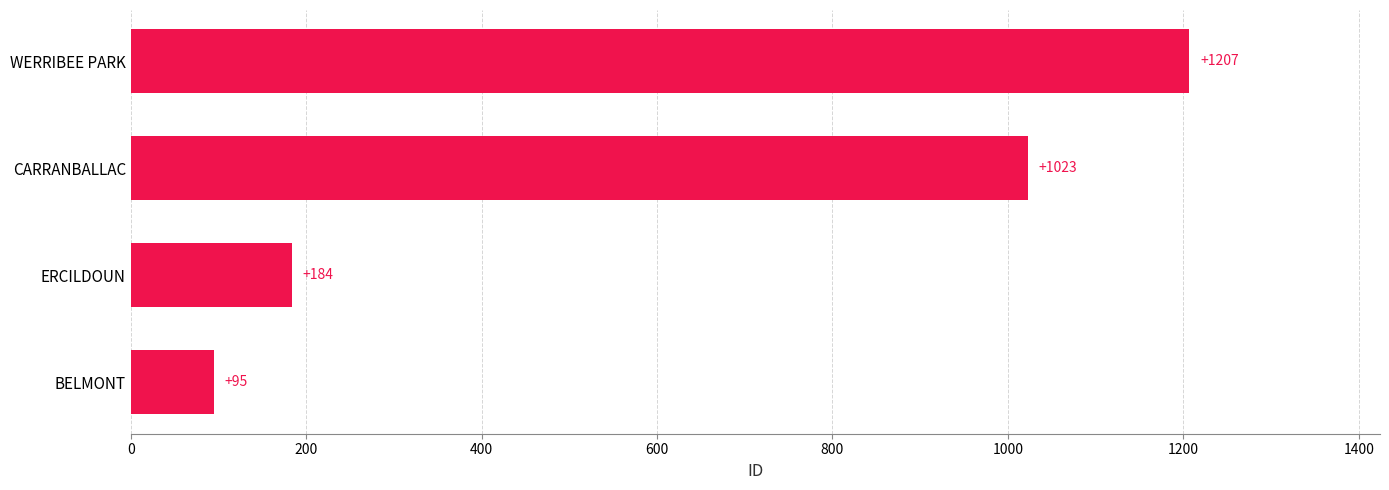

What is the difference between the values at BELMONT and CARRANBALLAC?

928